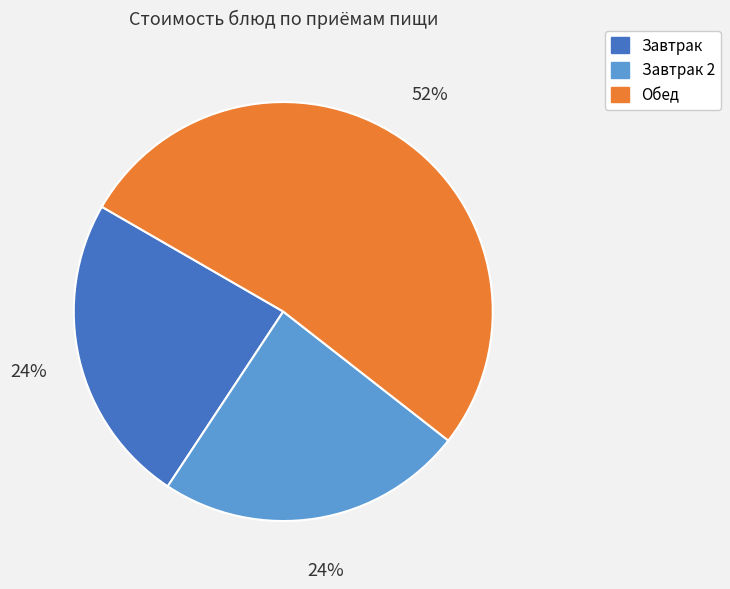

Count the number of slices in the pie.

3